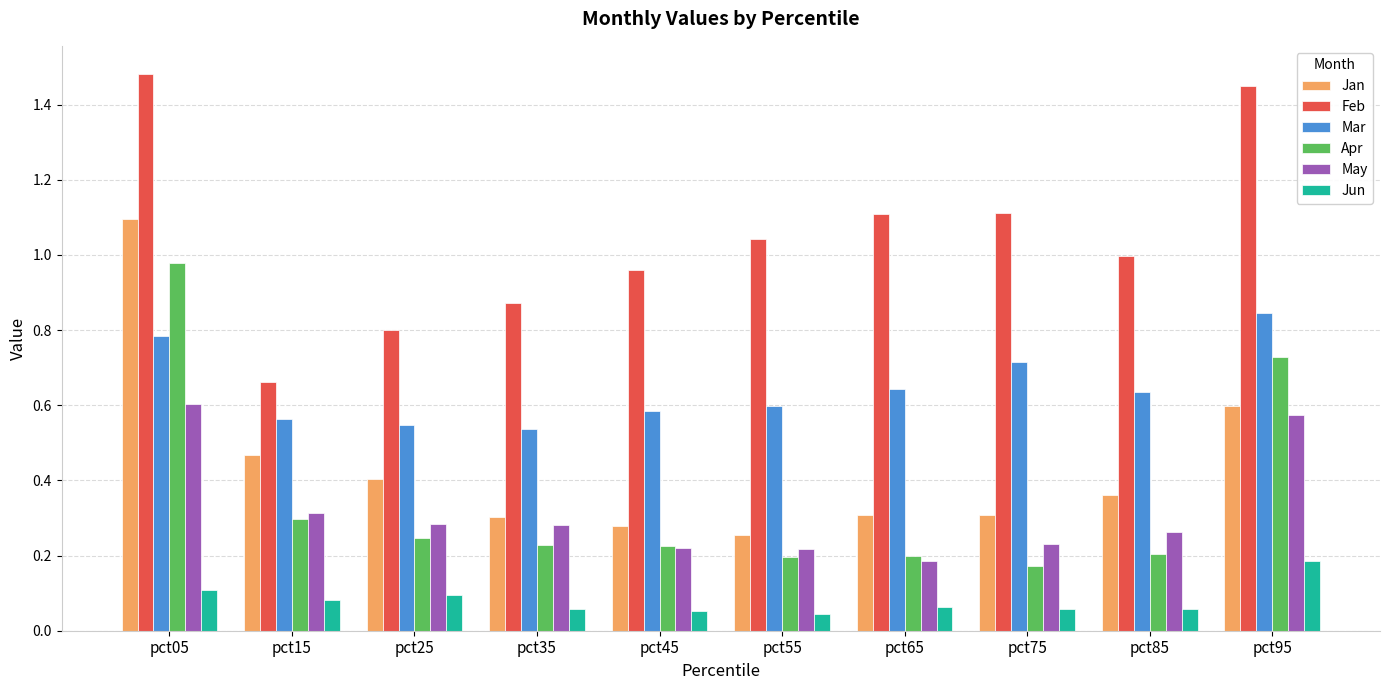

At which label does Jan reach its peak?

pct05